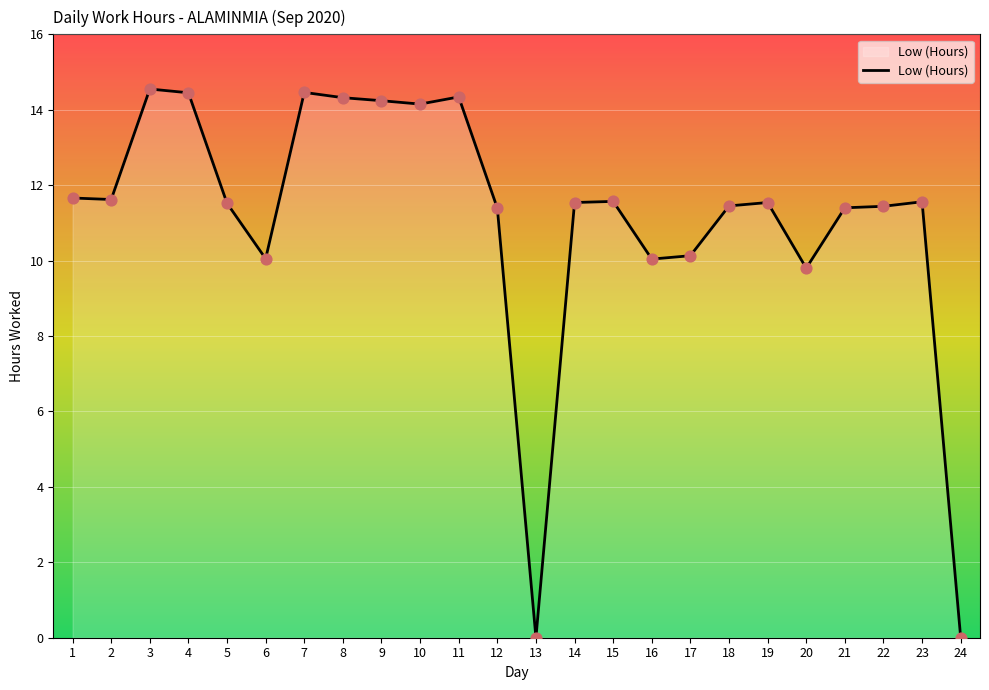

Which has a higher value, 6 or 14?

14